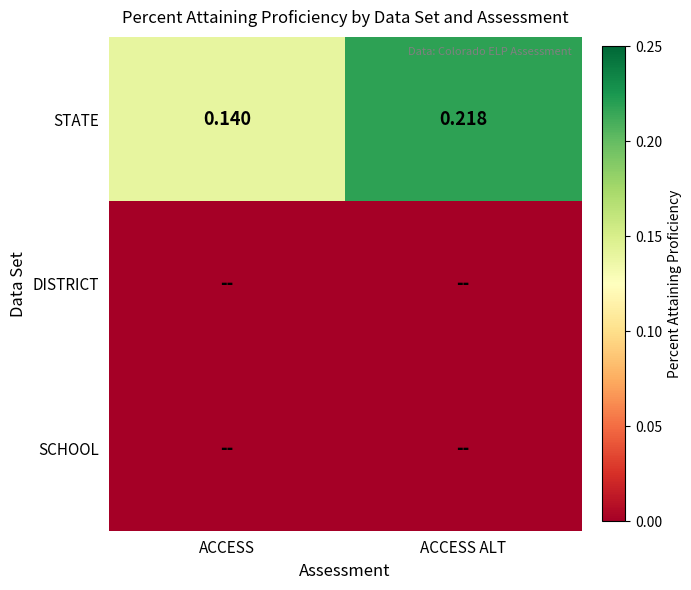

At which category does the chart reach its minimum across all series?

ACCESS